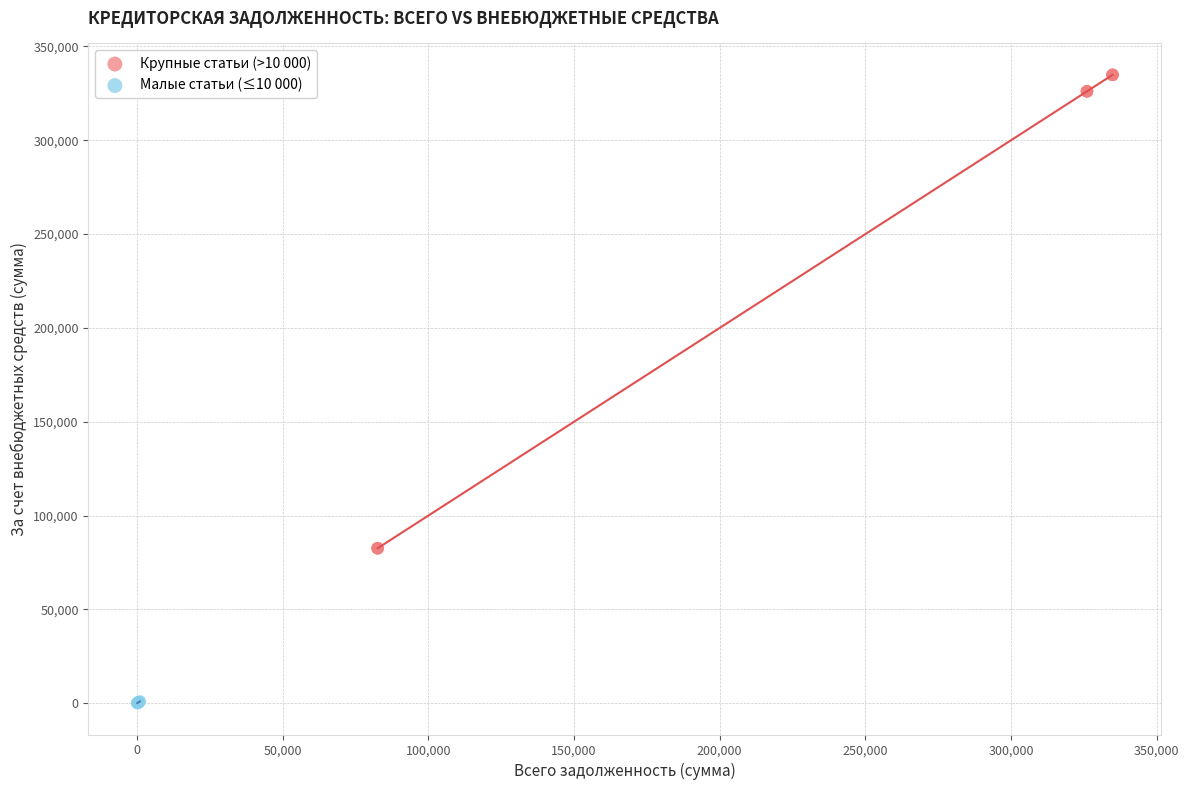

Which series reaches the maximum Y coordinate?

Крупные статьи (>10 000)